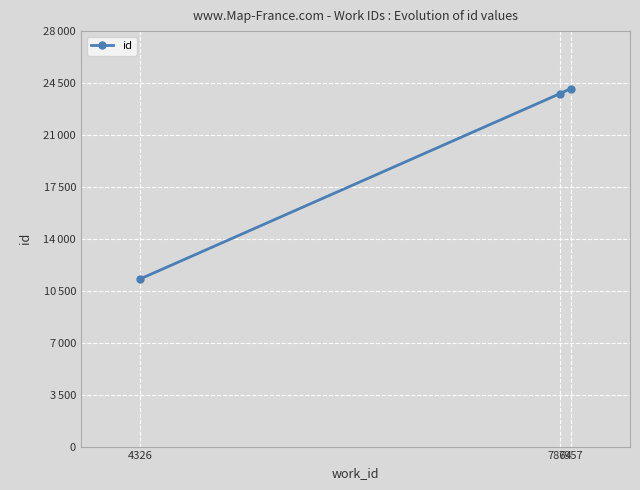

At which category does the chart reach its peak across all series?

7957